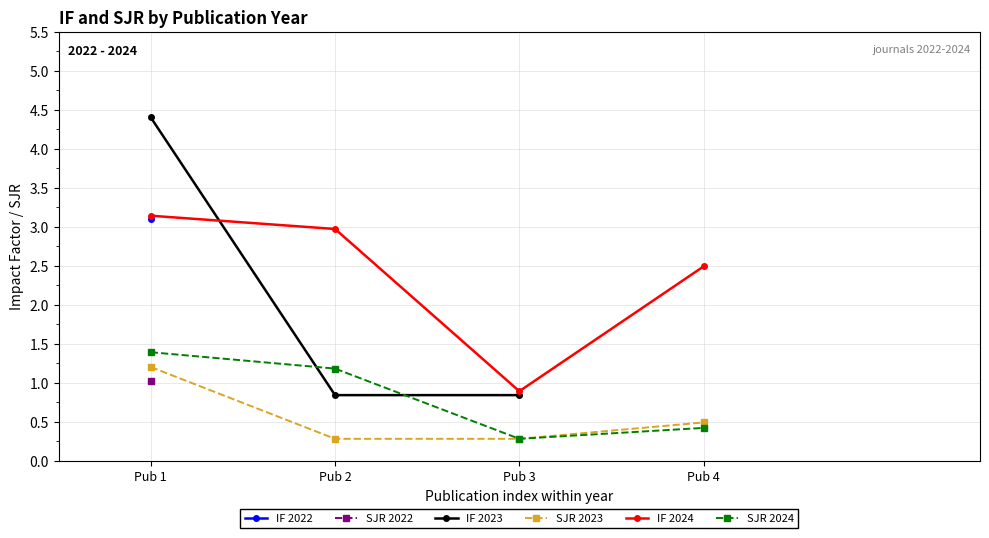

True or false: SJR 2024 and IF 2024 cross at least once.

False